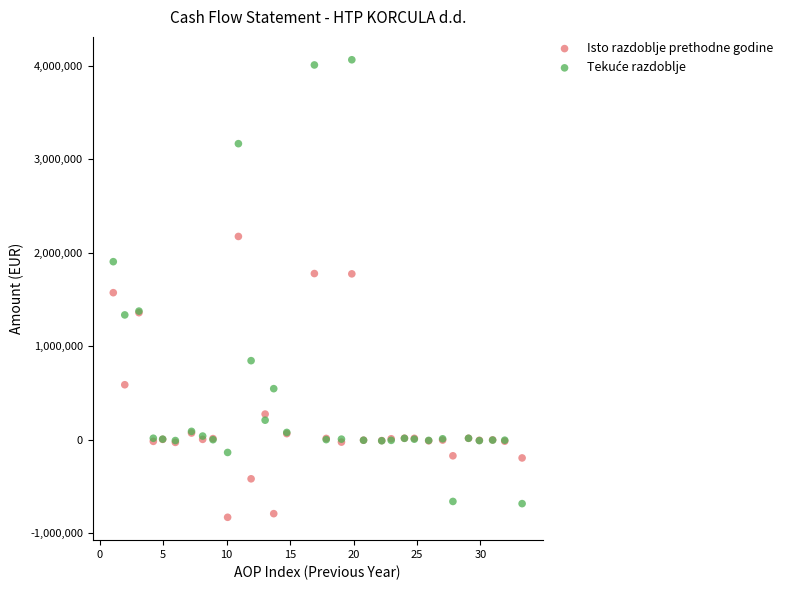

What is the X range (max minus min) for the scatter plot?

32.2